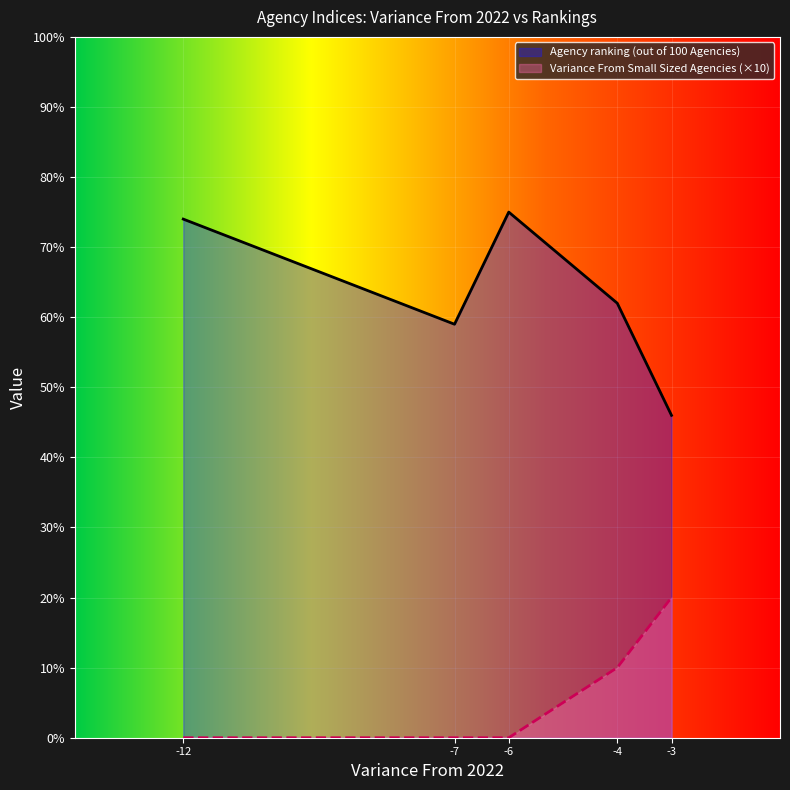

Does the chart display data point markers on the line(s)?

No